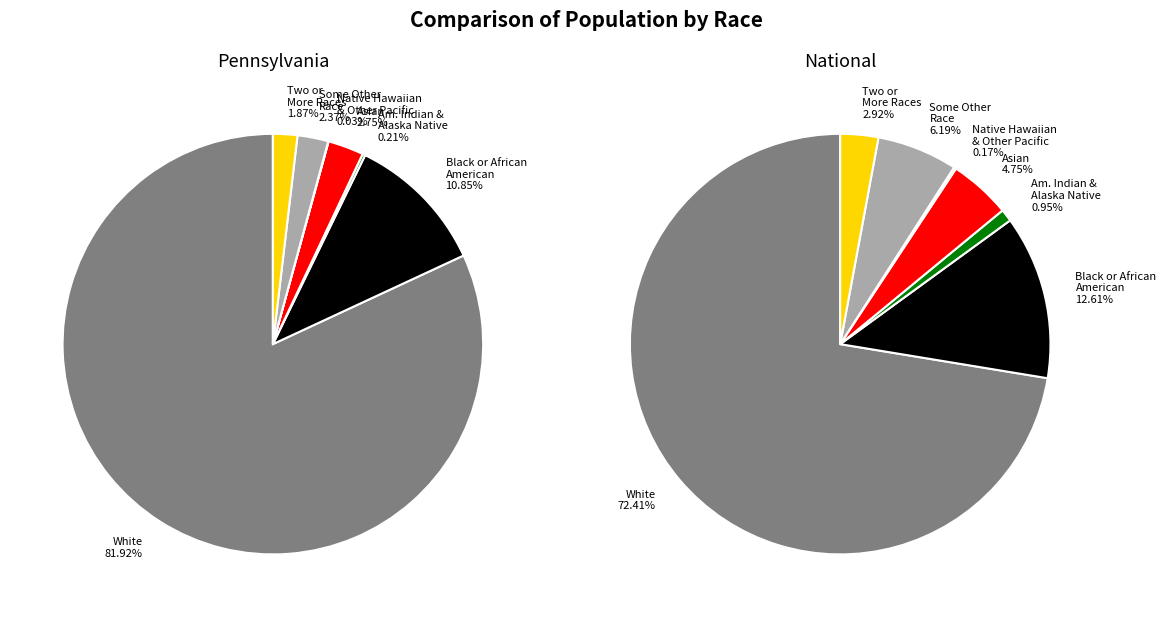

Is Some Other Race alone the majority of the pie?

No